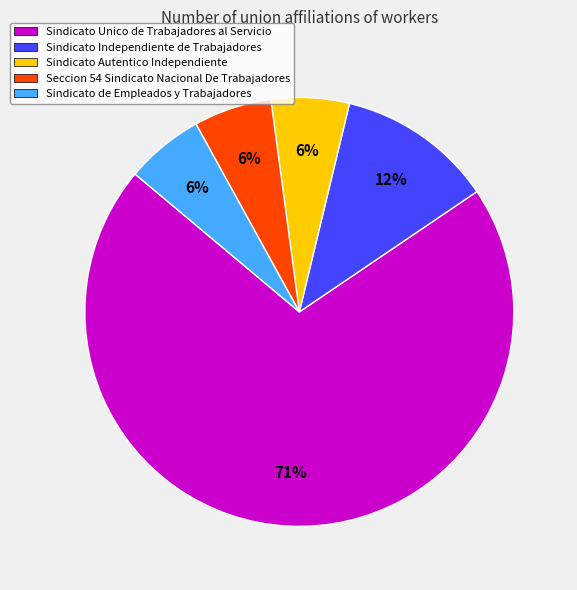

Is there any slice that represents more than half of the pie?

Yes